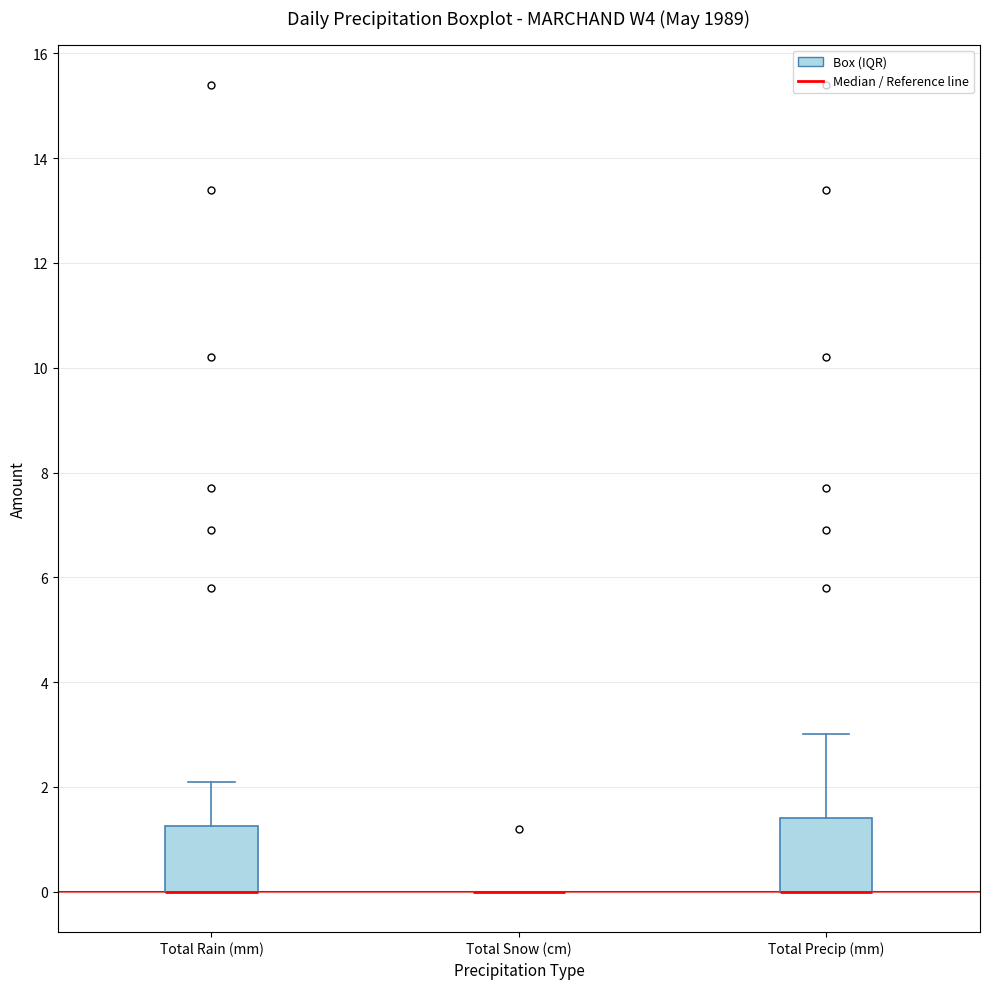

Reading left to right, transcribe this box plot: for each box, give where its median line is, the range the box spans, and where its two whiskers end, as read against the y-axis. The values are not printed on the chart, so give them approximately, as read against the axis.

Total Rain (mm): median 0.0 (drawn on the box's lower edge), box 0.0 to 1.2, whiskers 0.0 to 2.2
Total Snow (cm): box collapsed to a line at 0.0, whiskers 0.0 to 0.0
Total Precip (mm): median 0.0 (drawn on the box's lower edge), box 0.0 to 1.4, whiskers 0.0 to 3.0